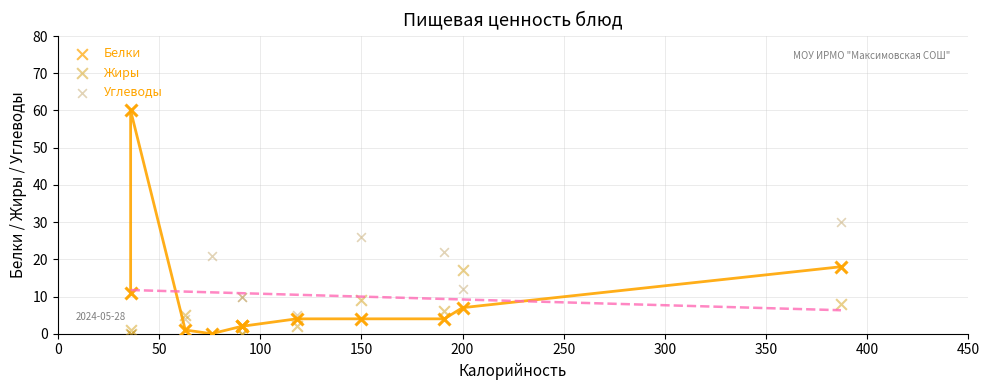

What are all the series names shown in the legend?

Белки, Жиры, Углеводы